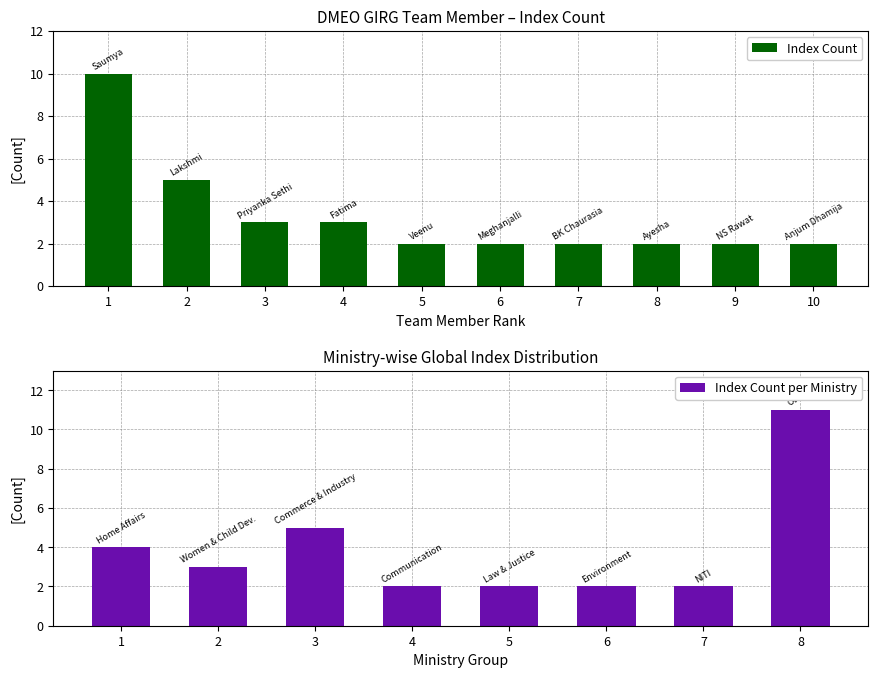

Is it true that Index Count equals 3 at 4?

True